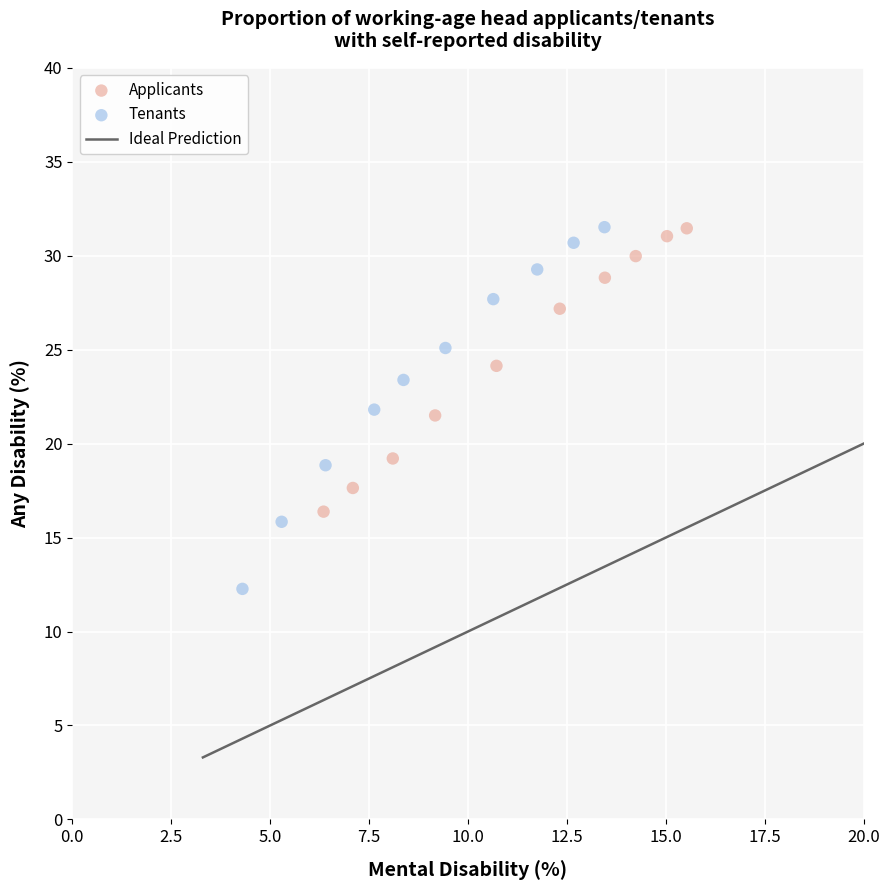

Which series has the largest Y range (max minus min)?

Tenants